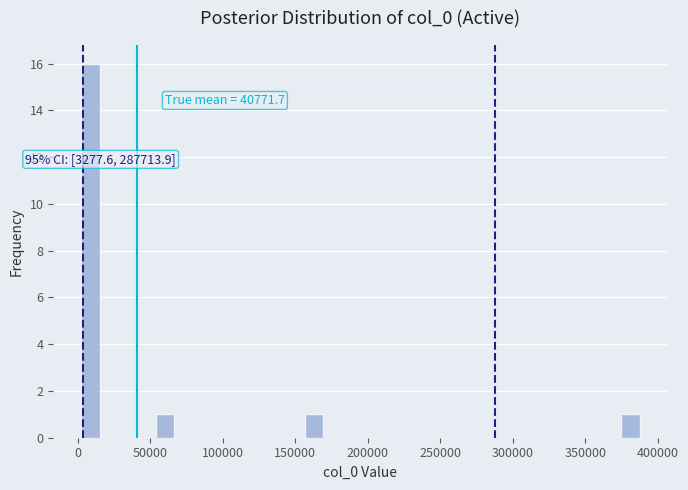

Read against the x-axis, roughly where is the centre of the tallest bar?

10000